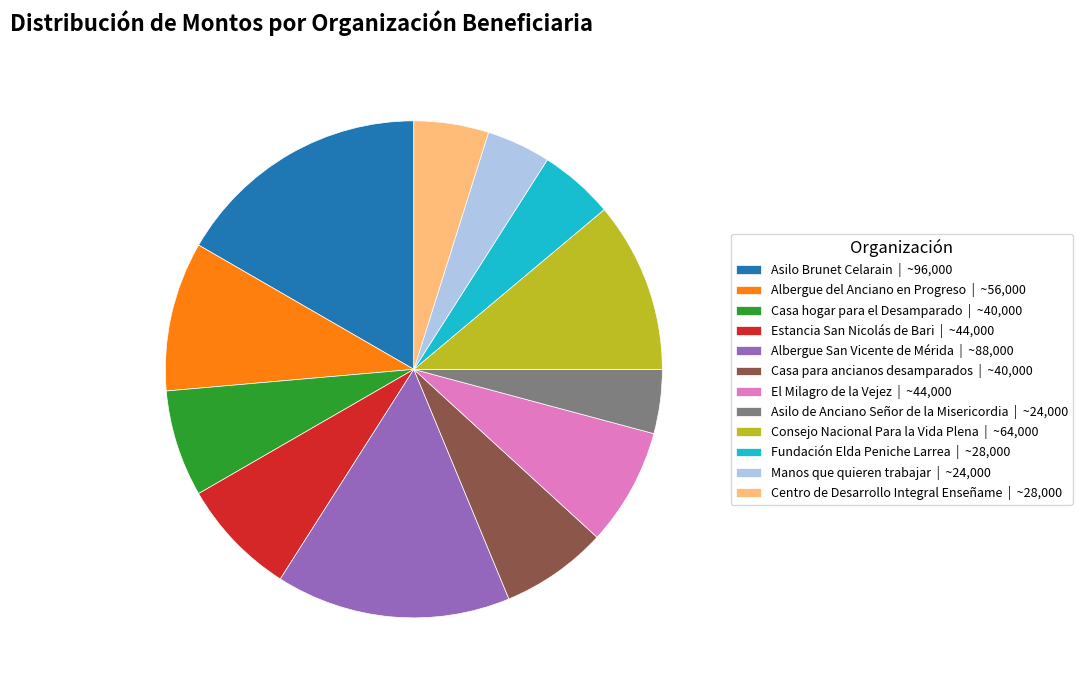

Count the number of slices in the pie.

12